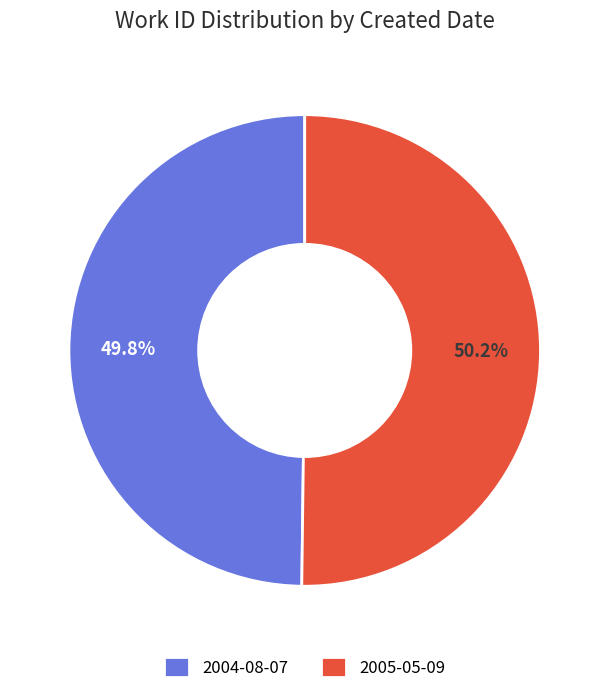

What is the ratio of the value at 2005-05-09 to the value at 2004-08-07?

1.0